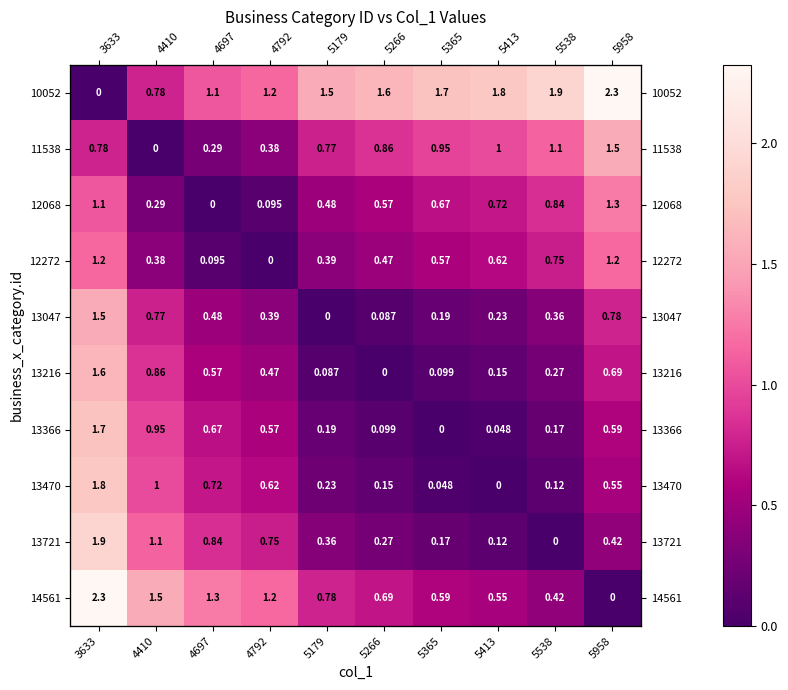

What is the average value of the 10052 series?

1.4